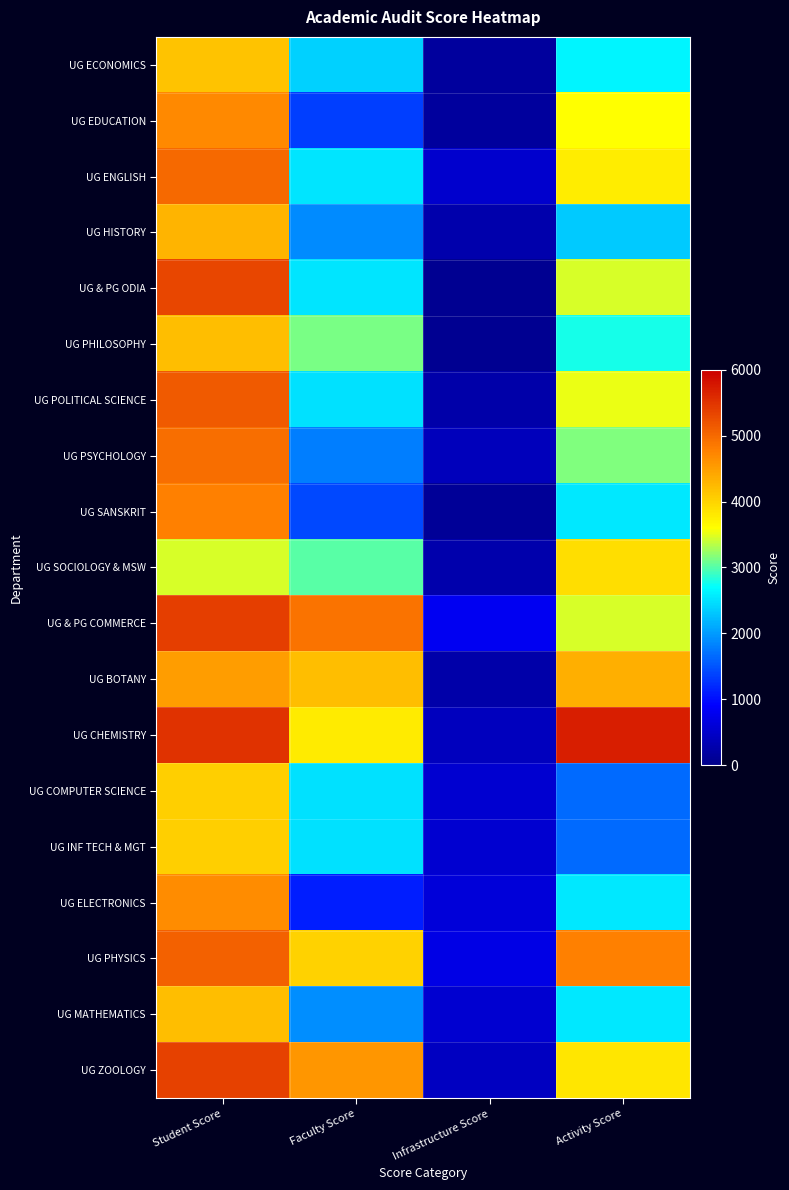

Reading right to left, what are all the values shown in this chart?

UG ECONOMICS: Activity Score=2625.0	Infrastructure Score=160.0	Faculty Score=2370.0	Student Score=4148.7
UG EDUCATION: Activity Score=3600.0	Infrastructure Score=160.0	Faculty Score=1350.0	Student Score=4710.0
UG ENGLISH: Activity Score=3750.0	Infrastructure Score=520.0	Faculty Score=2520.0	Student Score=5010.0
UG HISTORY: Activity Score=2325.0	Infrastructure Score=260.0	Faculty Score=1890.0	Student Score=4306.8
UG & PG ODIA: Activity Score=3450.0	Infrastructure Score=70.0	Faculty Score=2520.0	Student Score=5339.3
UG PHILOSOPHY: Activity Score=2775.0	Infrastructure Score=70.0	Faculty Score=3120.0	Student Score=4200.0
UG POLITICAL SCIENCE: Activity Score=3525.0	Infrastructure Score=240.0	Faculty Score=2490.0	Student Score=5145.9
UG PSYCHOLOGY: Activity Score=3150.0	Infrastructure Score=380.0	Faculty Score=1800.0	Student Score=4950.0
UG SANSKRIT: Activity Score=2550.0	Infrastructure Score=110.0	Faculty Score=1410.0	Student Score=4785.0
UG SOCIOLOGY & MSW: Activity Score=3900.0	Infrastructure Score=260.0	Faculty Score=3000.0	Student Score=3445.5
UG & PG COMMERCE: Activity Score=3450.0	Infrastructure Score=820.0	Faculty Score=4920.0	Student Score=5406.0
UG BOTANY: Activity Score=4350.0	Infrastructure Score=250.0	Faculty Score=4200.0	Student Score=4522.5
UG CHEMISTRY: Activity Score=5700.0	Infrastructure Score=400.0	Faculty Score=3780.0	Student Score=5520.0
UG COMPUTER SCIENCE: Activity Score=1650.0	Infrastructure Score=560.0	Faculty Score=2490.0	Student Score=4041.6
UG INF TECH & MGT: Activity Score=1650.0	Infrastructure Score=560.0	Faculty Score=2490.0	Student Score=4041.6
UG ELECTRONICS: Activity Score=2550.0	Infrastructure Score=610.0	Faculty Score=1110.0	Student Score=4686.0
UG PHYSICS: Activity Score=4800.0	Infrastructure Score=710.0	Faculty Score=4020.0	Student Score=5070.0
UG MATHEMATICS: Activity Score=2550.0	Infrastructure Score=540.0	Faculty Score=1920.0	Student Score=4207.5
UG ZOOLOGY: Activity Score=3840.0	Infrastructure Score=440.0	Faculty Score=4590.0	Student Score=5370.0